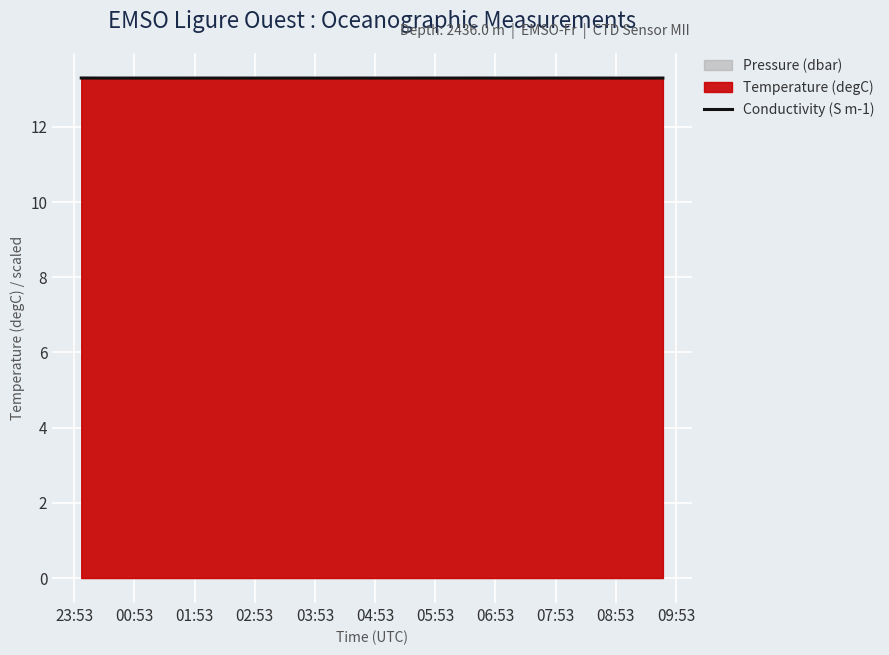

What is the lowest value of the Conductivity (S m-1) series?

13.3